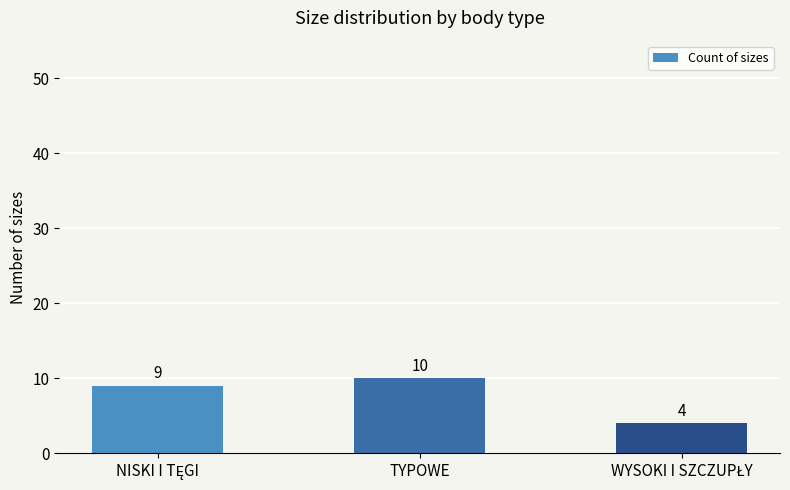

What is the smallest value displayed?

4